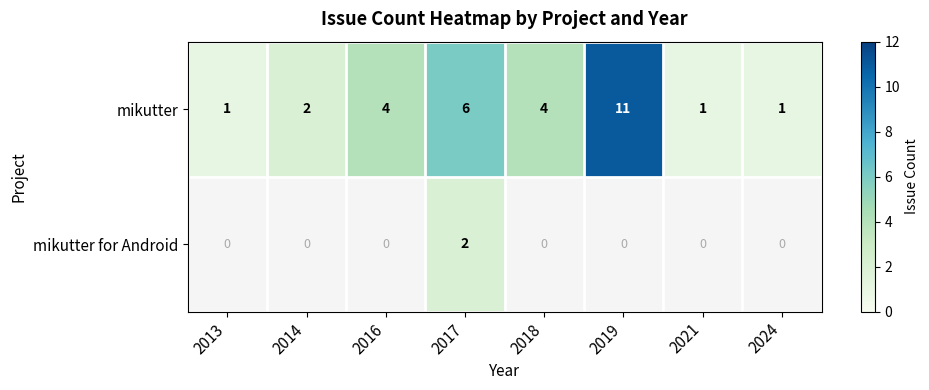

Is the value of mikutter for Android at 2017 greater than the value of mikutter at 2016?

No